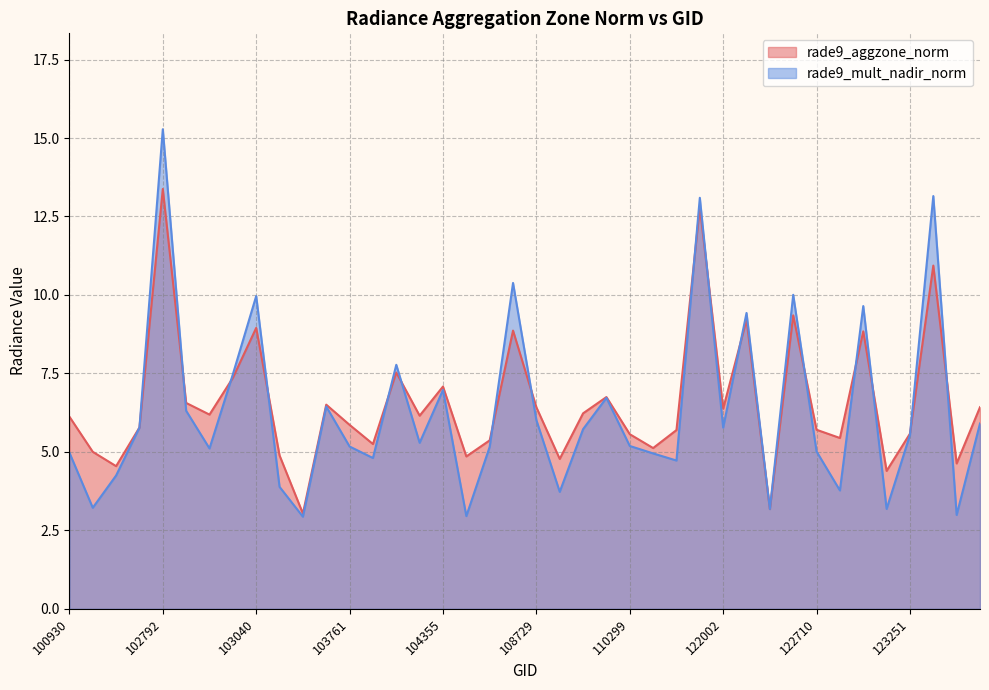

True or false: rade9_mult_nadir_norm and rade9_aggzone_norm intersect in this chart.

True